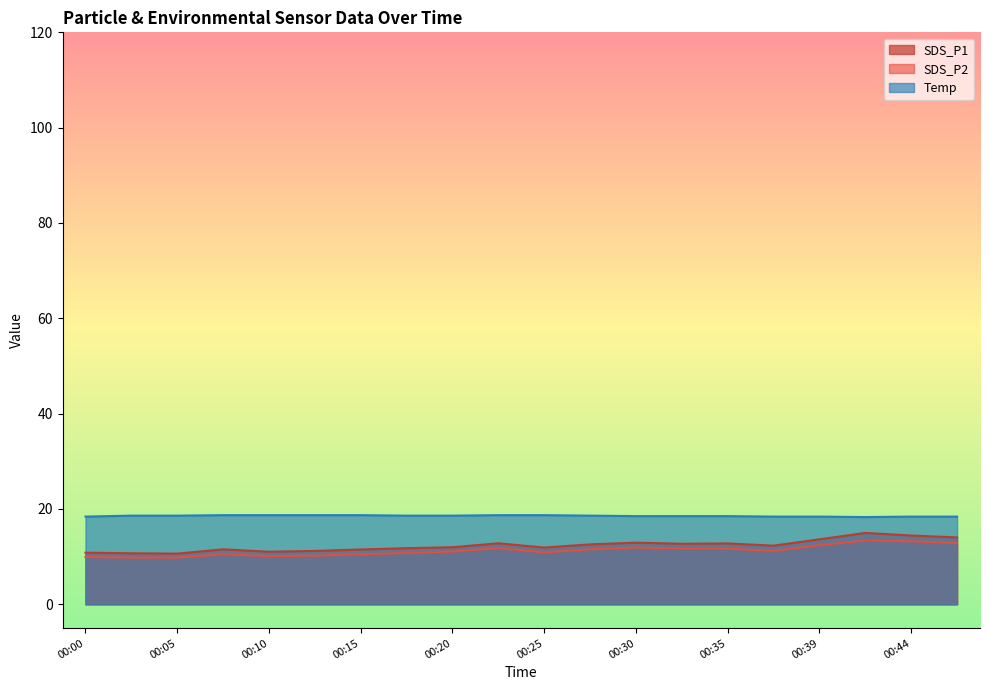

In Temp, how many points are lower than both neighbors (excluding endpoints)?

1